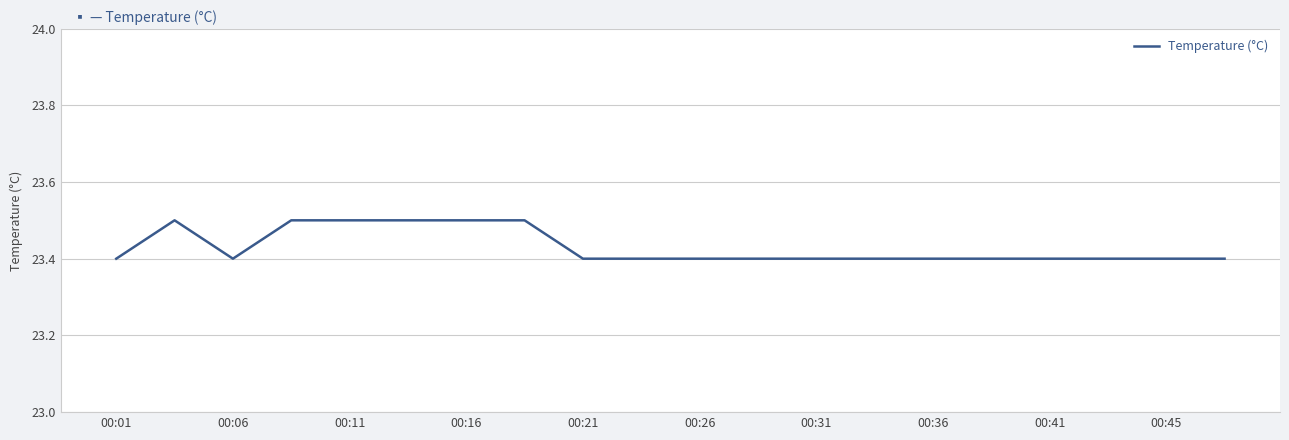

What is the minimum value shown in the chart?

23.4